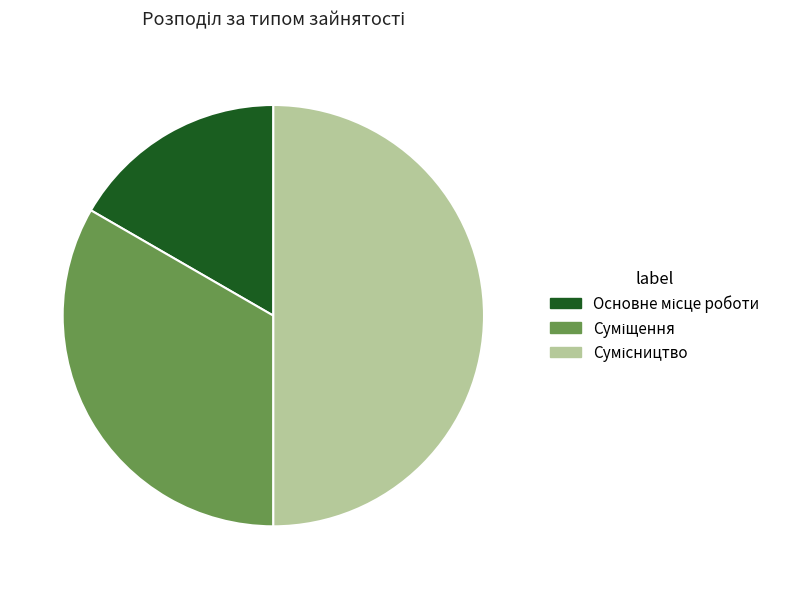

What portion of the pie excludes Сумісництво?

50.0%